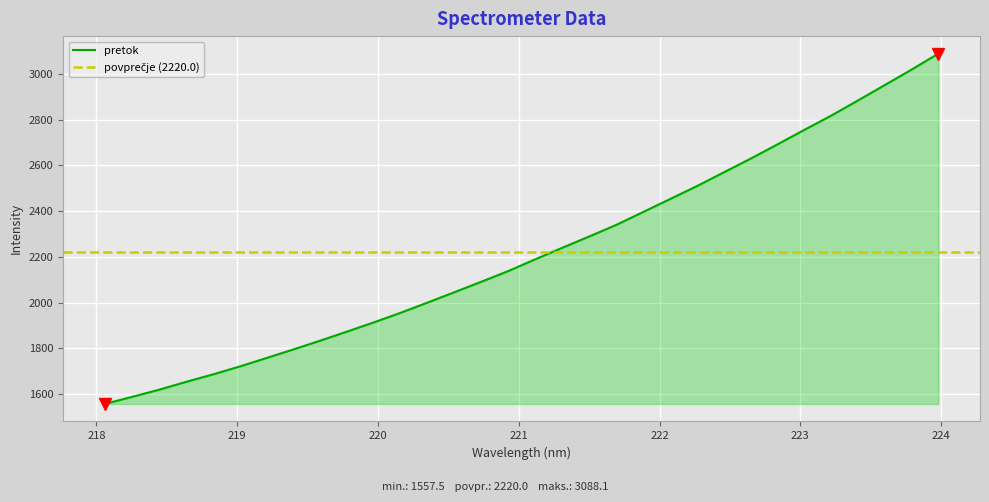

What is the value of the 18th point from the left?

2239.6